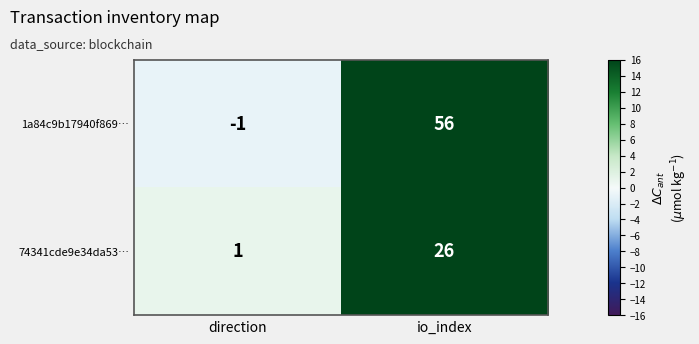

What is the maximum value for 1a84c9b17940f869…?

56